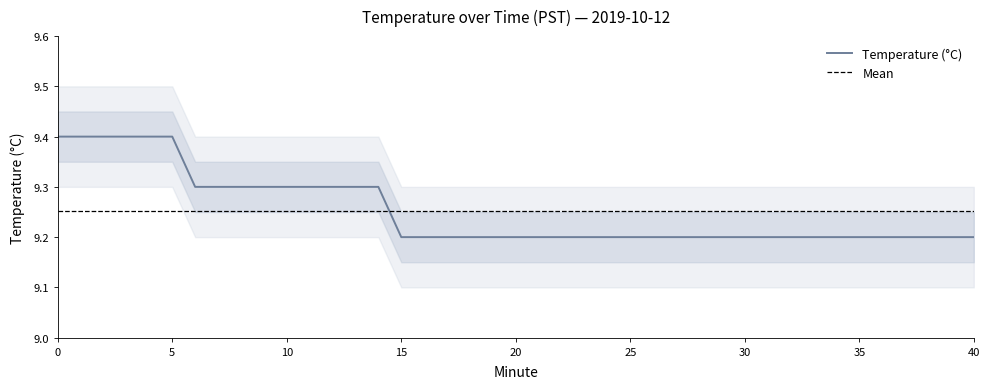

The chart shows a value of 5.2 at 30. True or false?

False